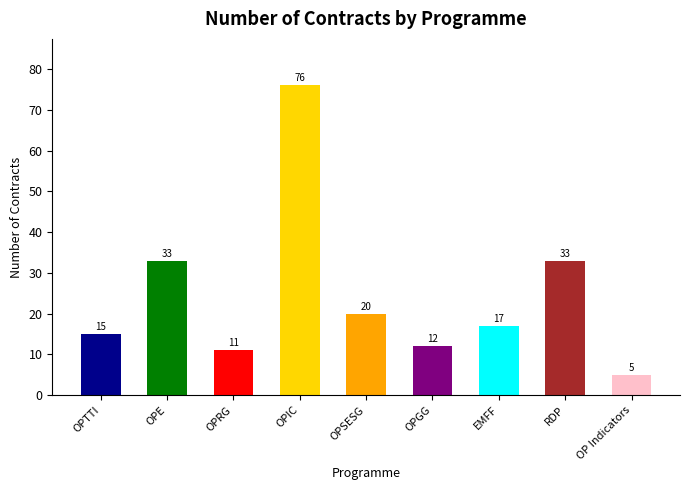

Reading left to right, transcribe all the data shown in this chart.

15	33	11	76	20	12	17	33	5